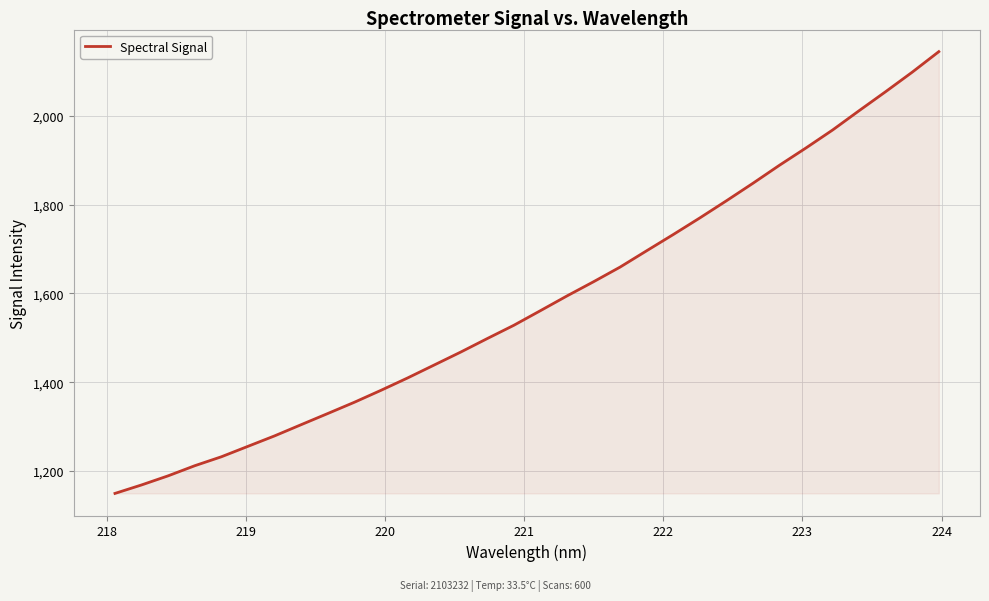

What is the maximum value shown in the chart?

2144.5